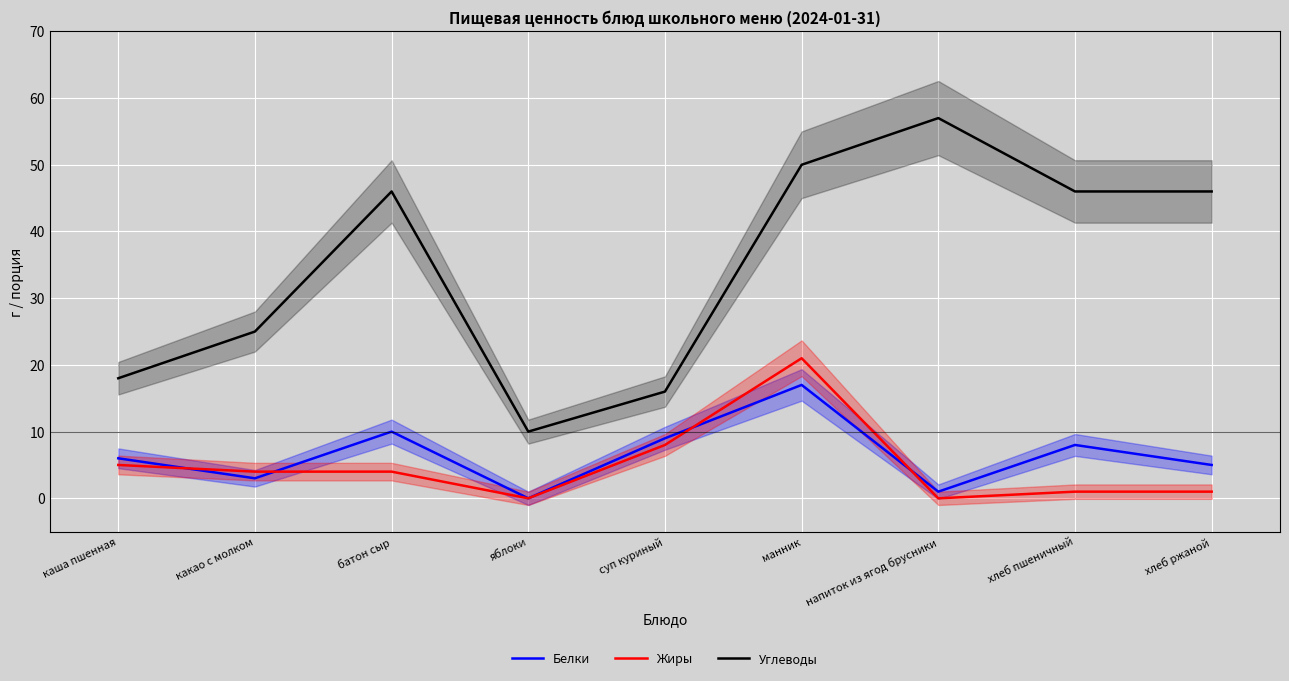

What value does the Белки series have at какао с молком?

3